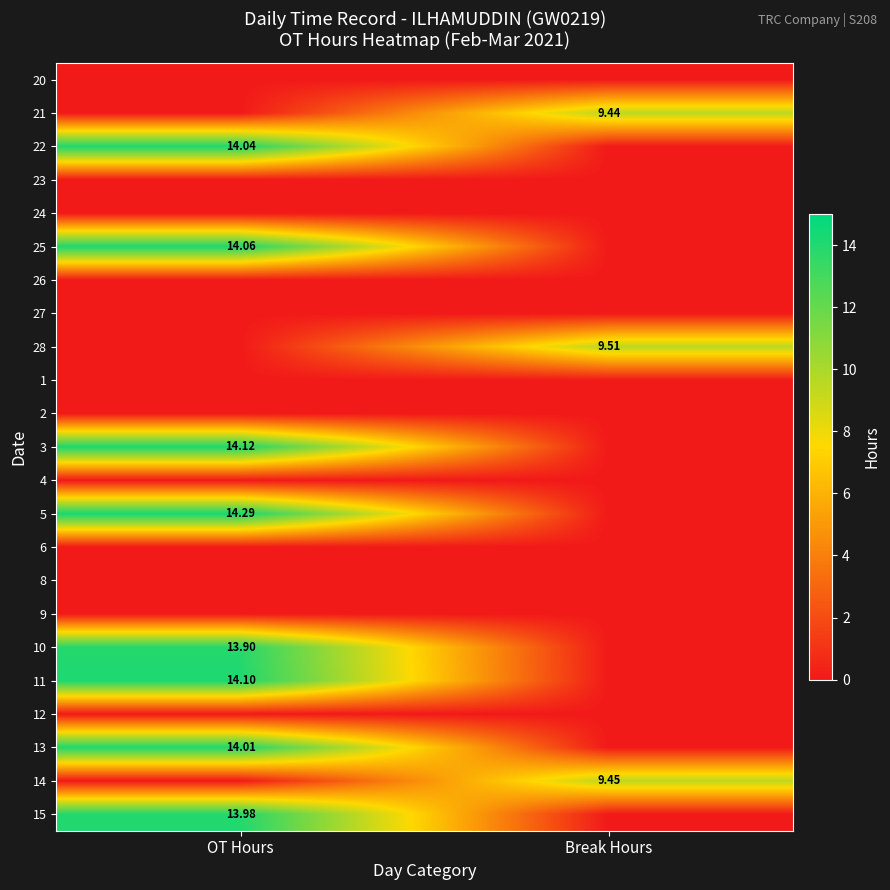

Is it true that 14 equals 0.0 at OT Hours?

True